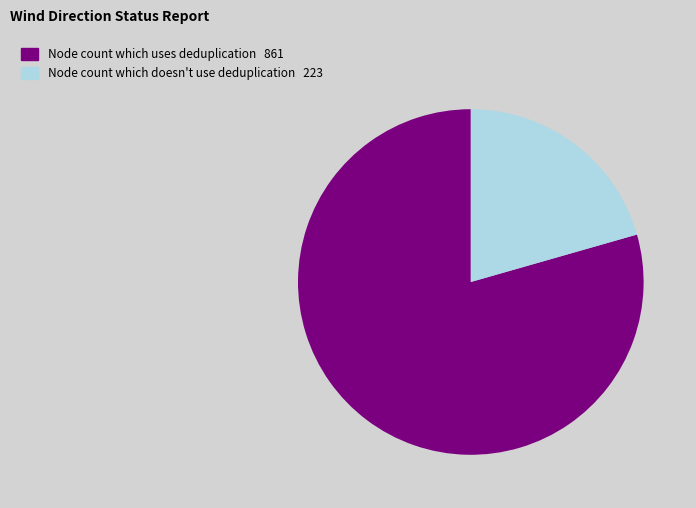

Is there any slice that represents more than half of the pie?

Yes